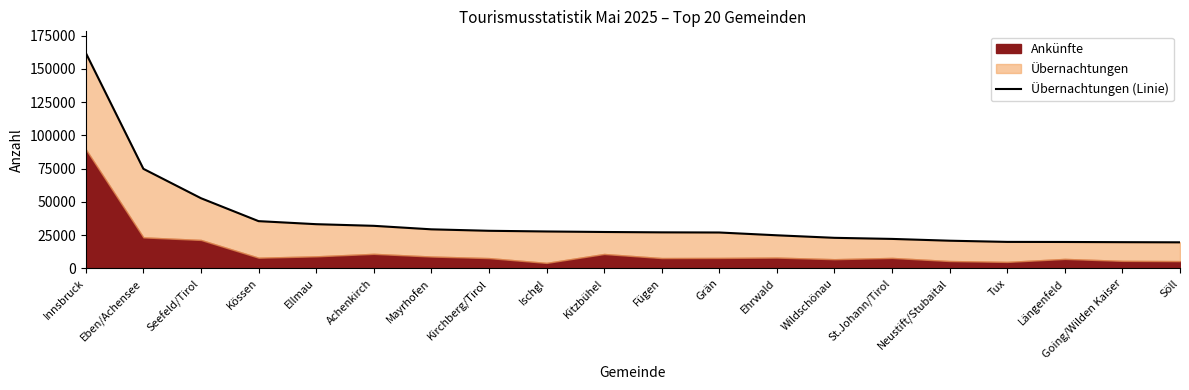

Reading left to right, extract all data points from this chart.

Innsbruck=162090	Eben/Achensee=74909	Seefeld/Tirol=52810	Kössen=35570	Ellmau=33278	Achenkirch=32045	Mayrhofen=29411	Kirchberg/Tirol=28311	Ischgl=27798	Kitzbühel=27407	Fügen=27141	Grän=27029	Ehrwald=24923	Wildschönau=23018	St.Johann/Tirol=22200	Neustift/Stubaital=20855	Tux=19959	Längenfeld=19891	Going/Wilden Kaiser=19753	Söll=19638